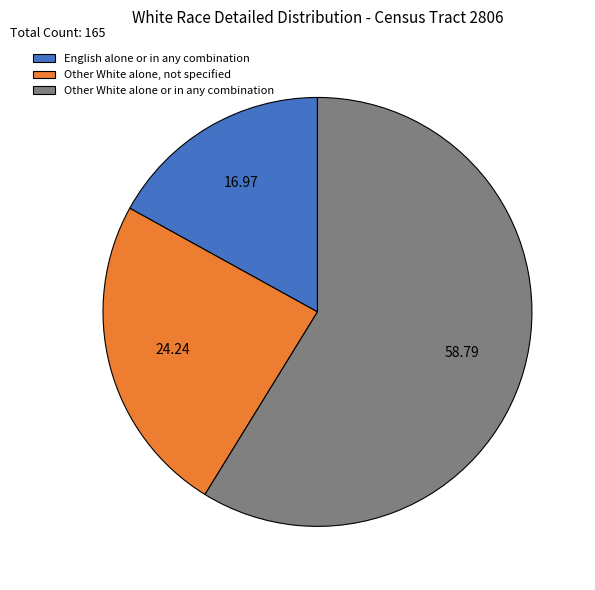

Is the sum of English alone or in any combination and Other White alone or in any combination greater than half?

Yes